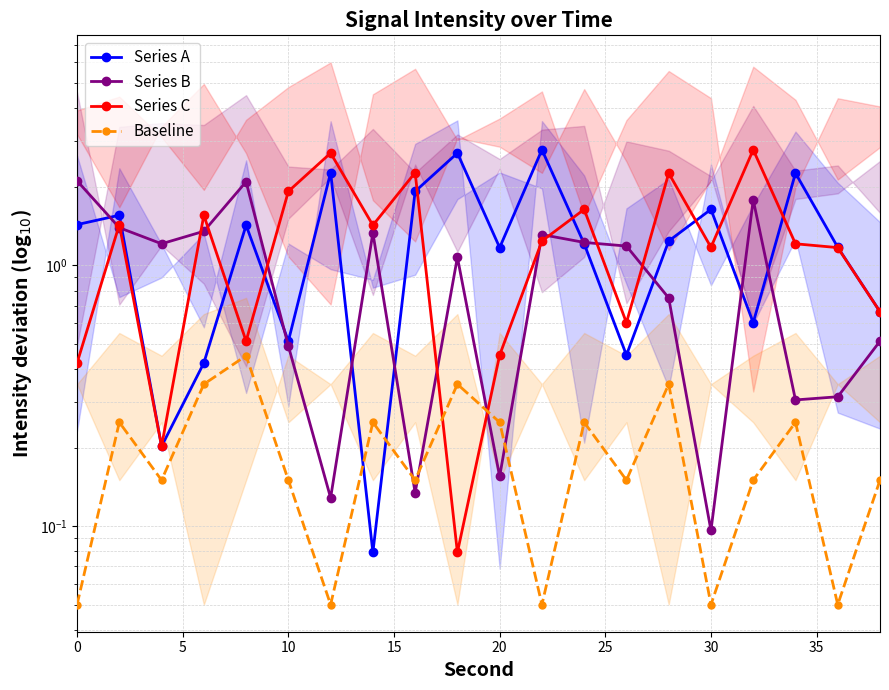

List the series in order of their peak value, lowest first.

Baseline, Series B, Series A, Series C